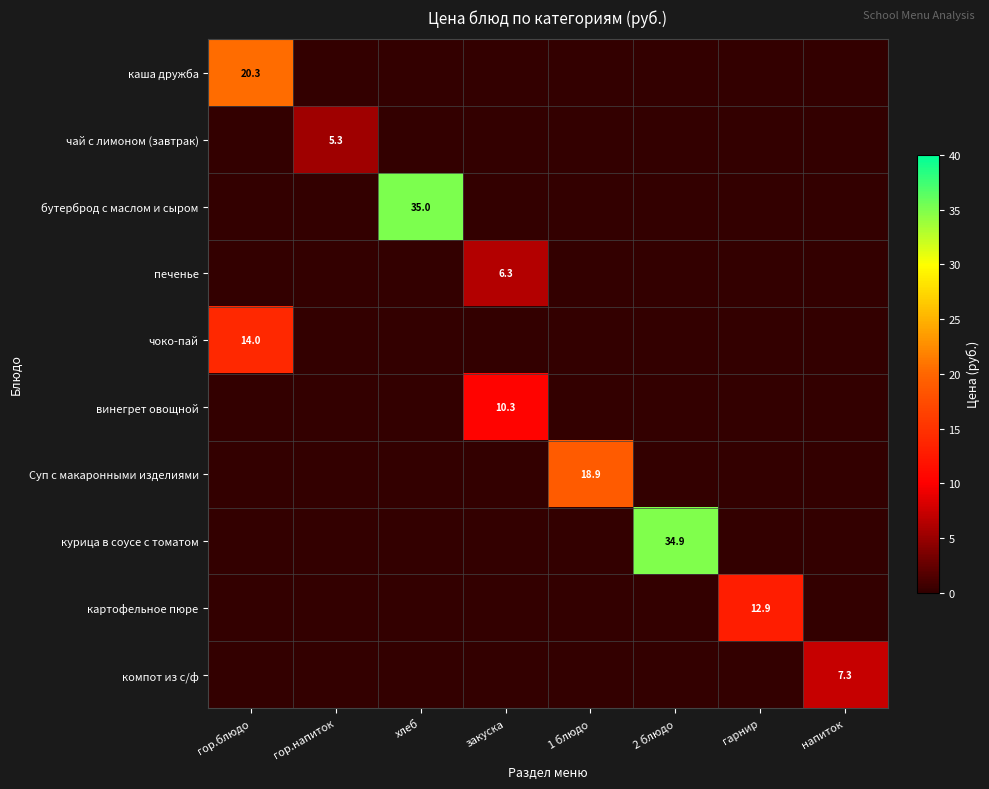

At which category is the sum across all series the highest?

хлеб